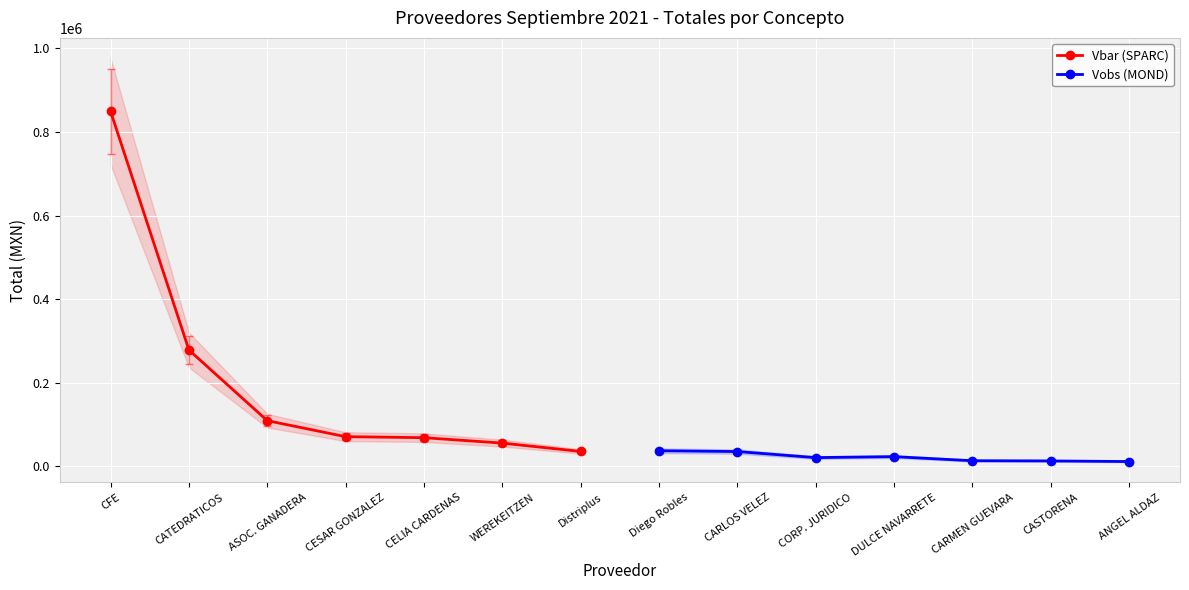

What is the minimum value shown in the chart?

11484.0